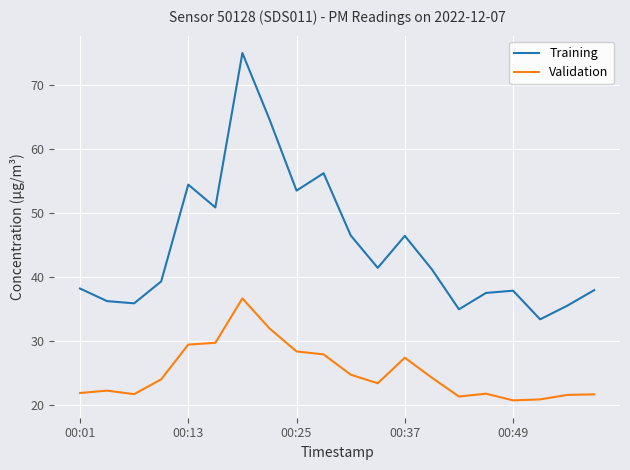

What is the difference between the maximum and minimum values in the Validation series?

15.9